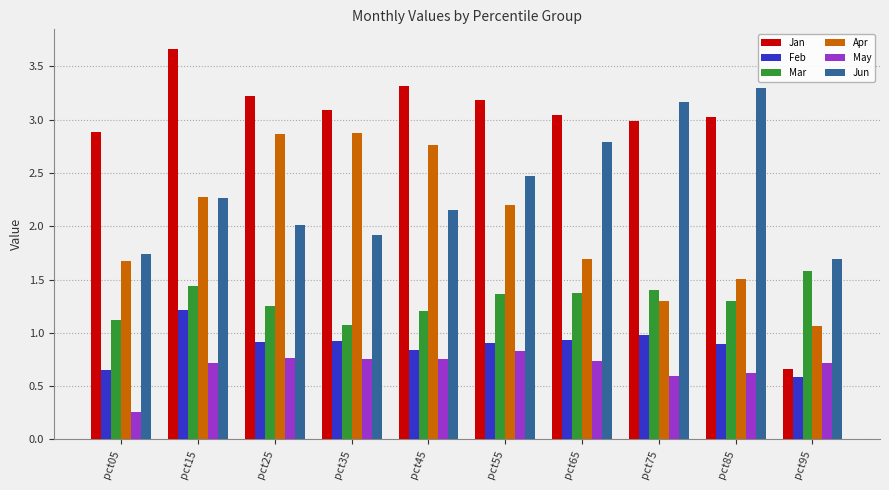

List the series in order of their peak value, highest first.

Jan, Jun, Apr, Mar, Feb, May